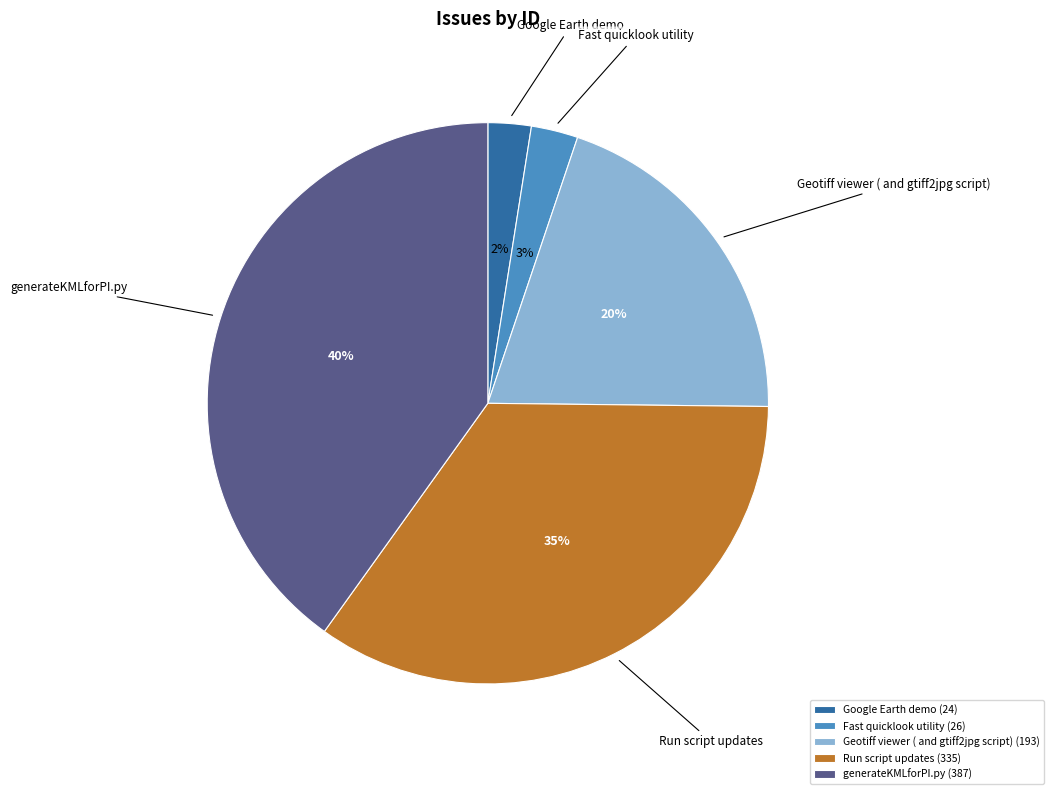

Does any single category account for the majority?

No